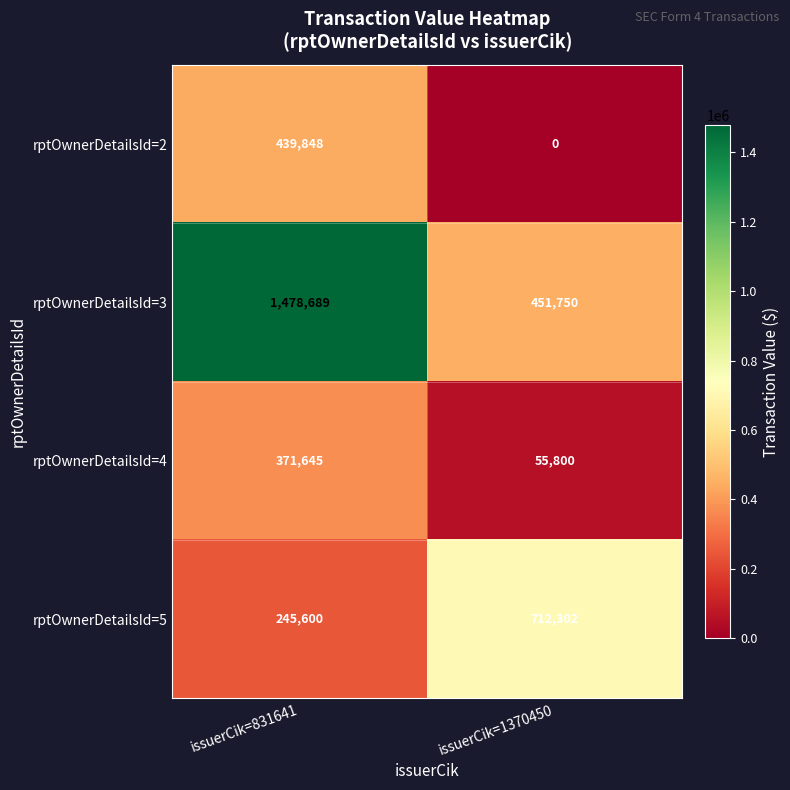

At how many categories does at least one series exceed 1257872?

1